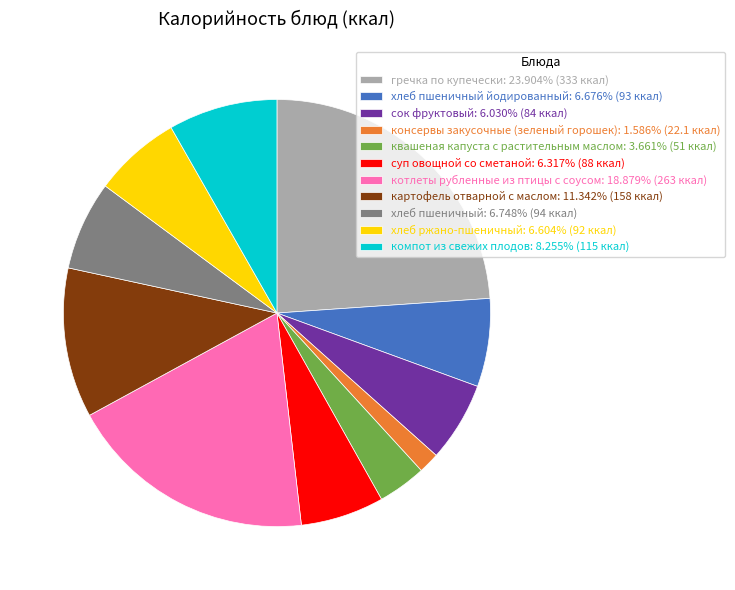

Do картофель отварной с маслом: 11.342% (158 ккал) and котлеты рубленные из птицы с соусом: 18.879% (263 ккал) together represent more than half of the pie?

No